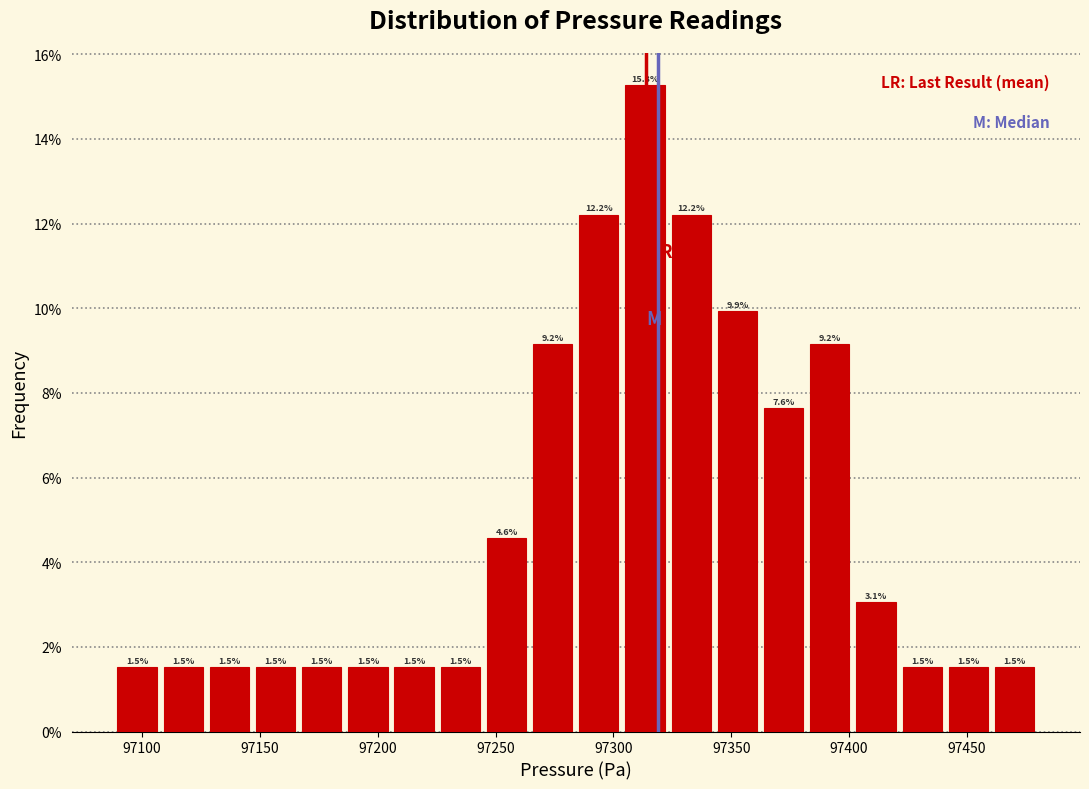

Around what value on the x-axis is the tallest bar? Give the approximate position of its centre, as read against the axis.

97315